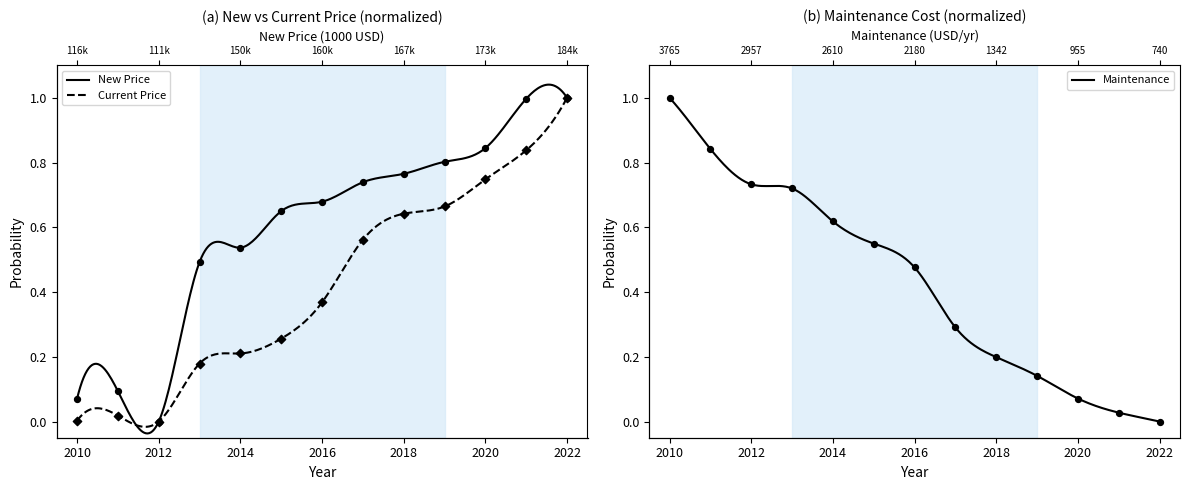

Is the value of Current Price at 2020 greater than the value of Maintenance at 2015?

Yes